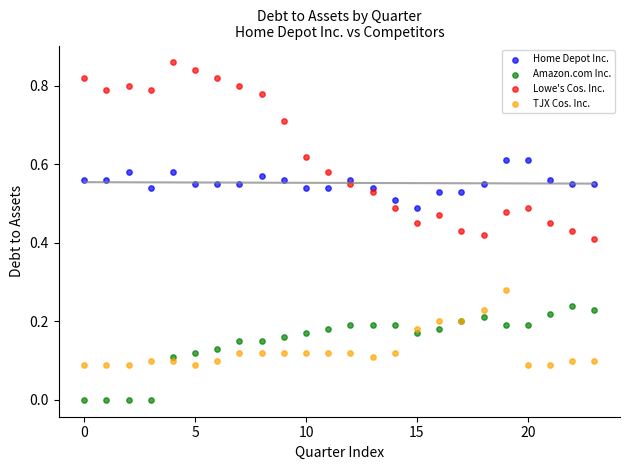

Which series contains the highest Y value?

Lowe's Cos. Inc.